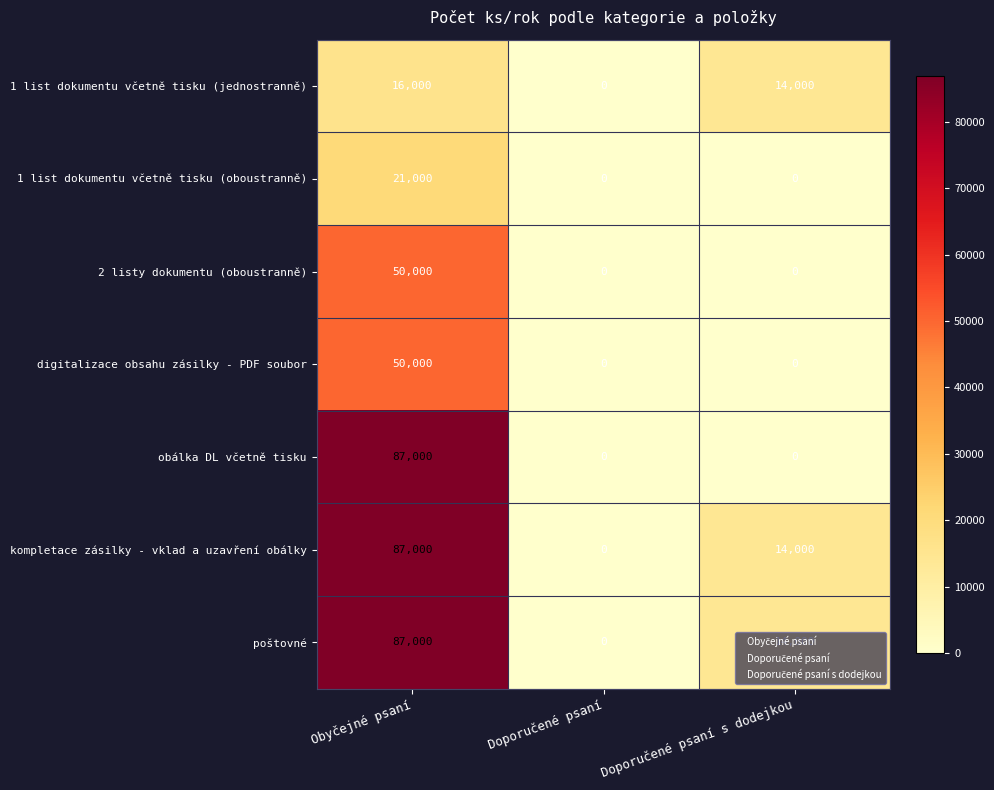

How many kompletace zásilky - vklad a uzavření obálky values are between 0 and 87000?

3